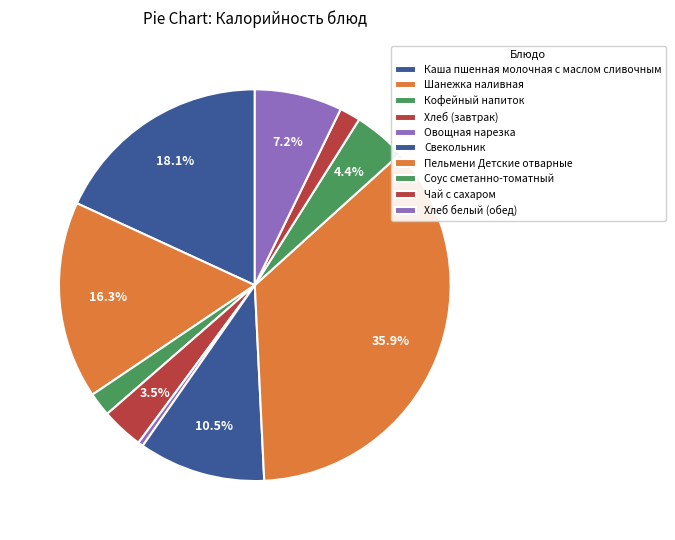

Is Шанежка наливная the majority of the pie?

No